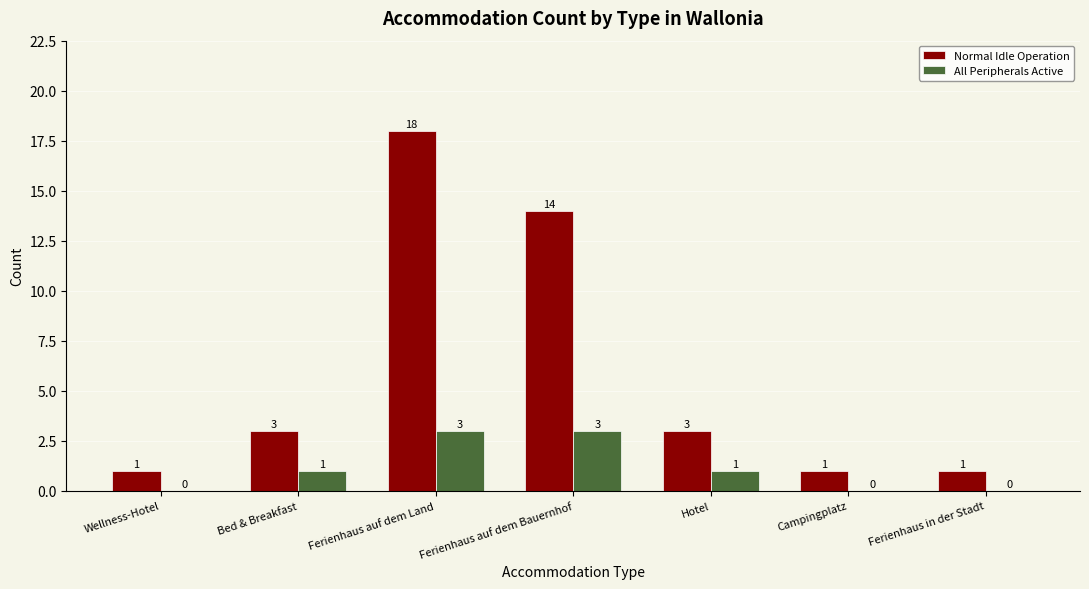

Reading left to right, list all the values displayed in this chart.

Normal Idle Operation: Wellness-Hotel=1	Bed & Breakfast=3	Ferienhaus auf dem Land=18	Ferienhaus auf dem Bauernhof=14	Hotel=3	Campingplatz=1	Ferienhaus in der Stadt=1
All Peripherals Active: Wellness-Hotel=0	Bed & Breakfast=1	Ferienhaus auf dem Land=3	Ferienhaus auf dem Bauernhof=3	Hotel=1	Campingplatz=0	Ferienhaus in der Stadt=0